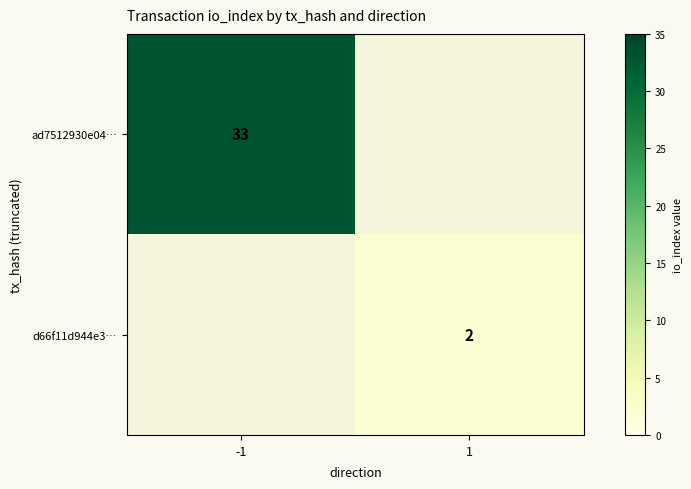

Is the value of d66f11d944e3… at 1 greater than the value of ad7512930e04… at -1?

No